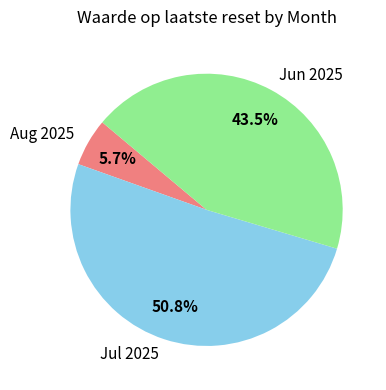

Is there any slice that represents more than half of the pie?

Yes